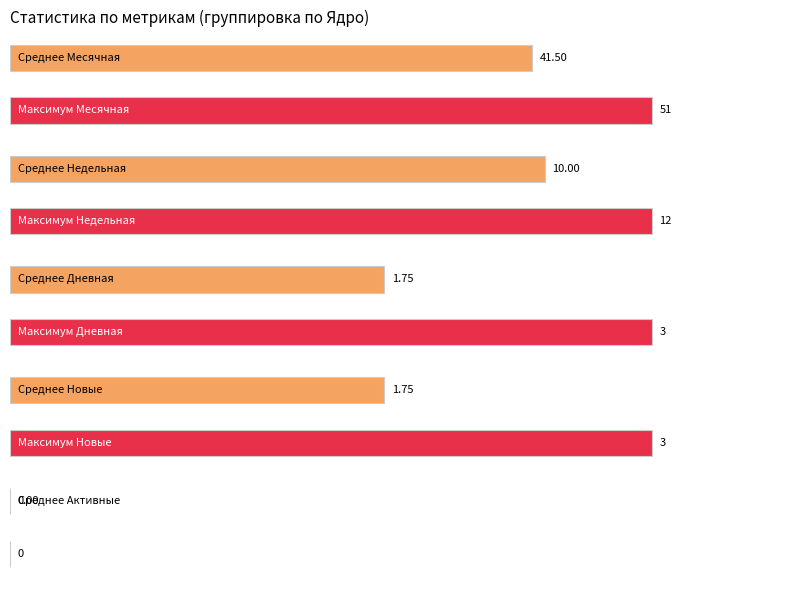

List the series in order of their peak value, lowest first.

Активные, Новые, Дневная, Недельная, Месячная